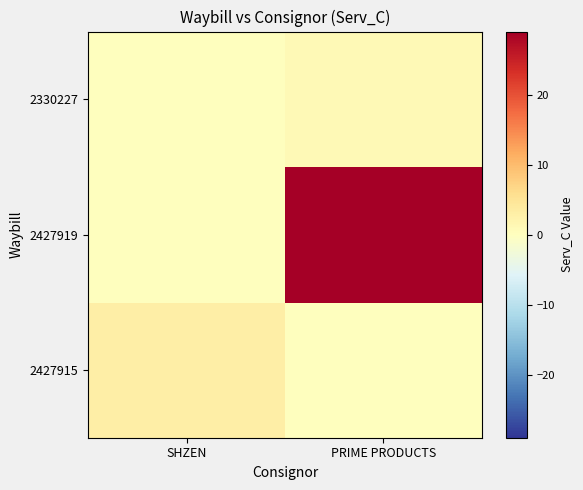

At which category is the sum across all series the highest?

PRIME PRODUCTS